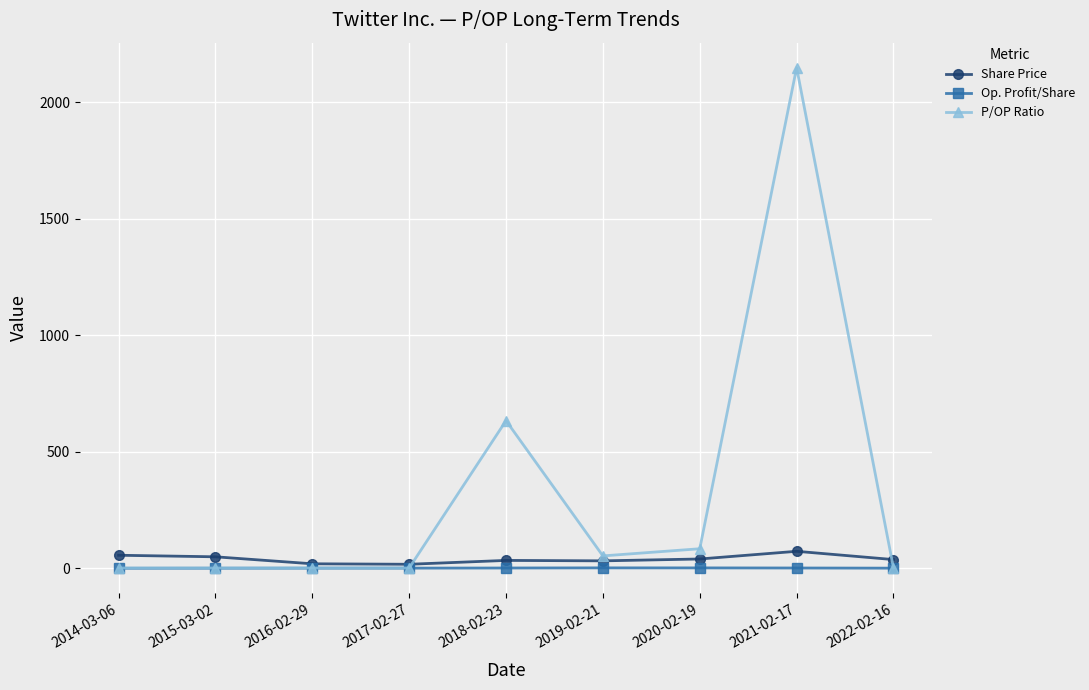

What is the spread (max minus min) of values at 2017-02-27?

16.6